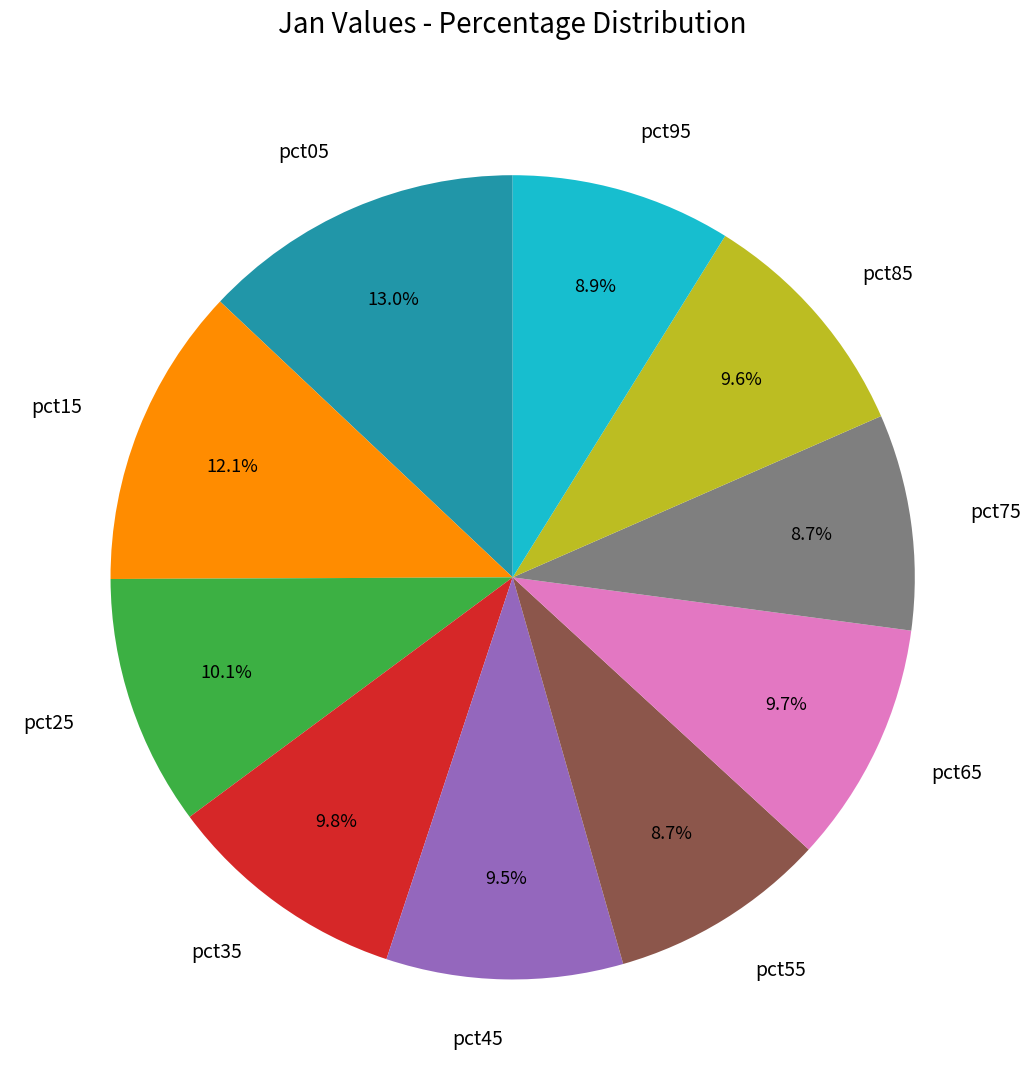

What percentage do pct65 and pct05 together represent?

22.7%